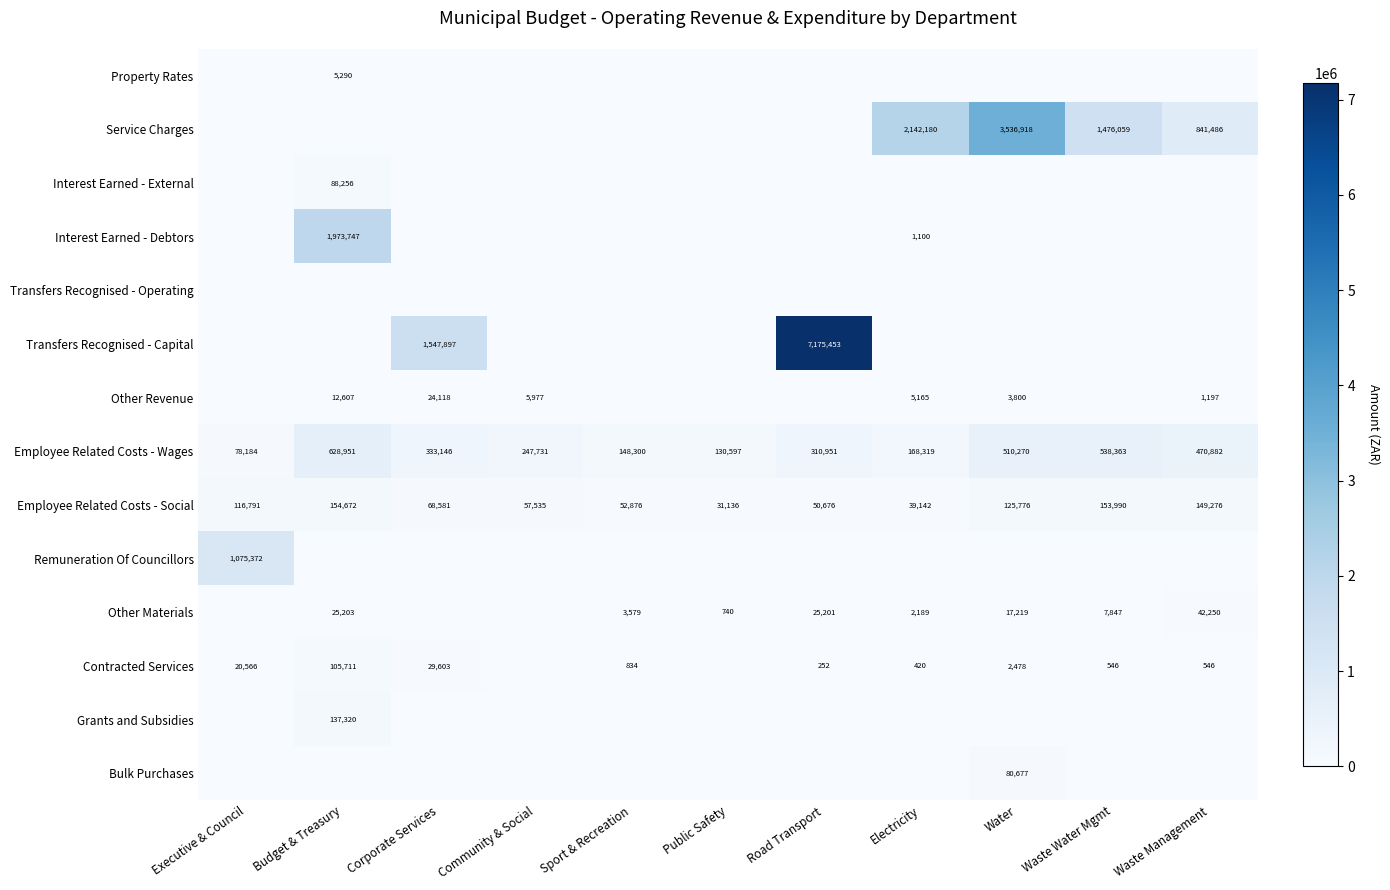

Where is Employee Related Costs - Social nearest to the value 92904?

Executive & Council